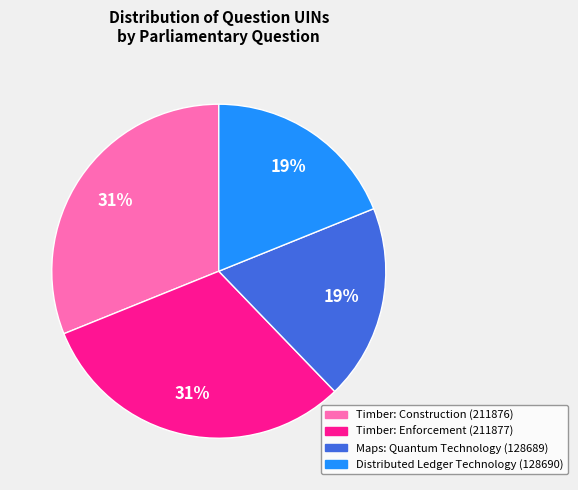

Is there any slice that represents more than half of the pie?

No